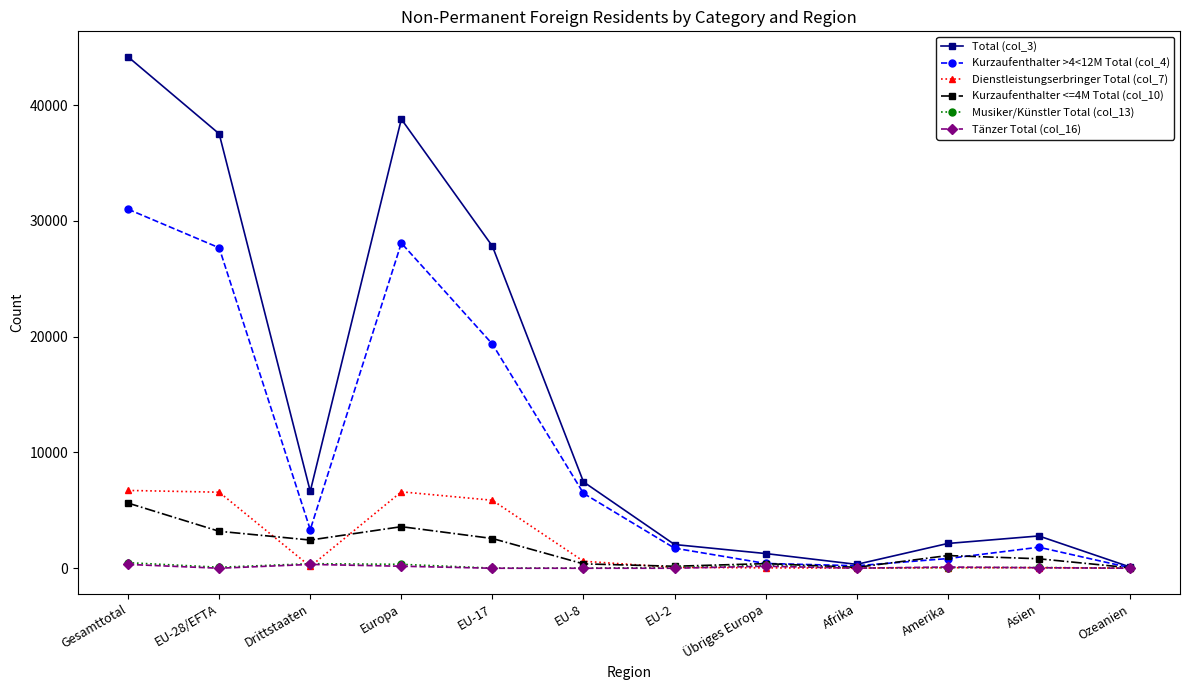

In Musiker/Künstler Total (col_13), how many points are higher than both neighbors (excluding endpoints)?

3